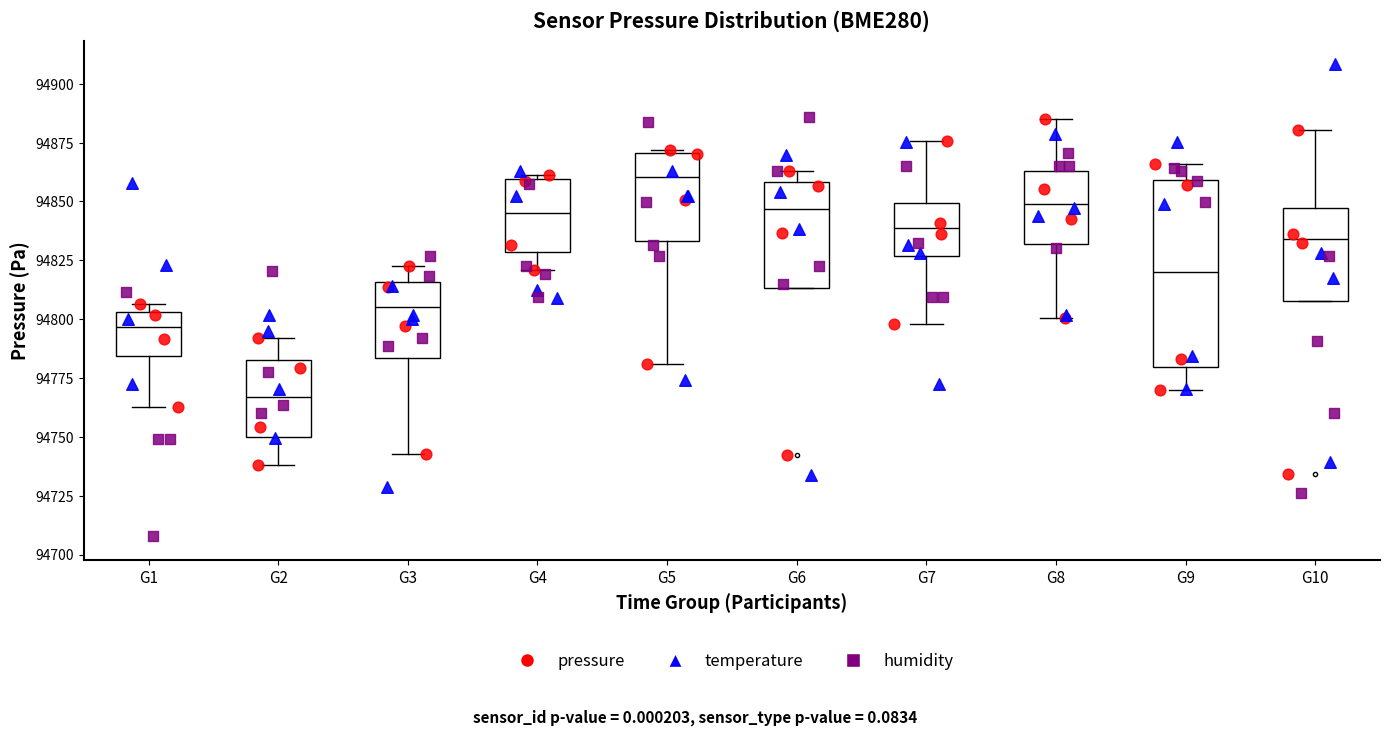

Which box's median line is the lowest?

G2